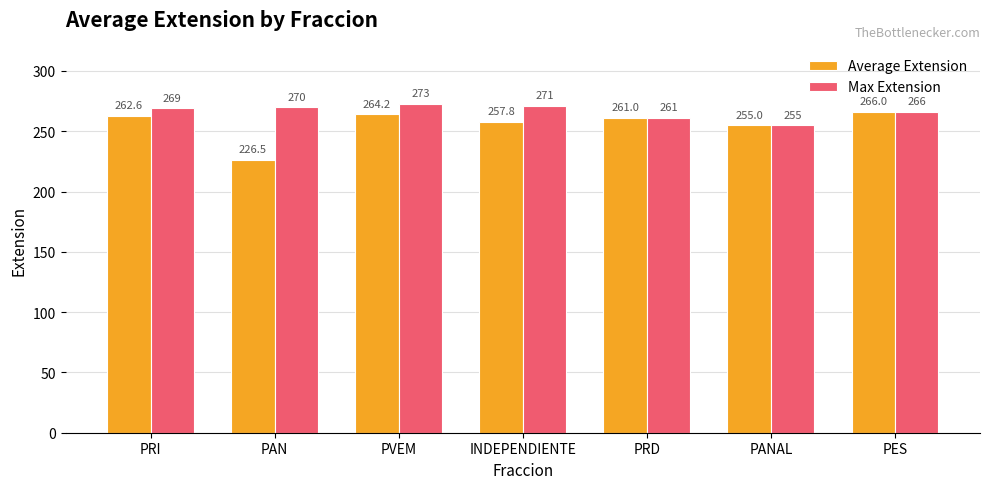

At which label does Average Extension first exceed 261?

PRI